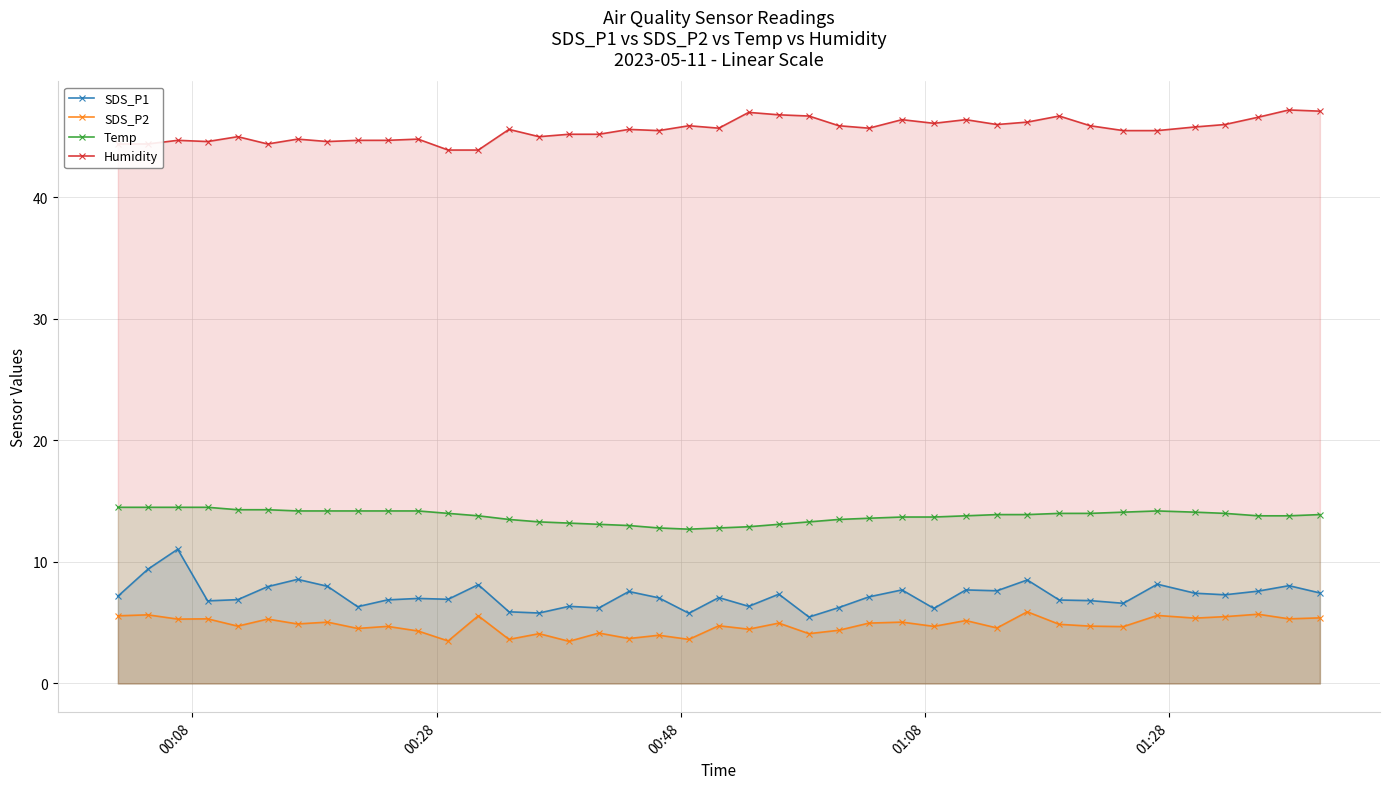

What is the smallest value displayed?

3.5